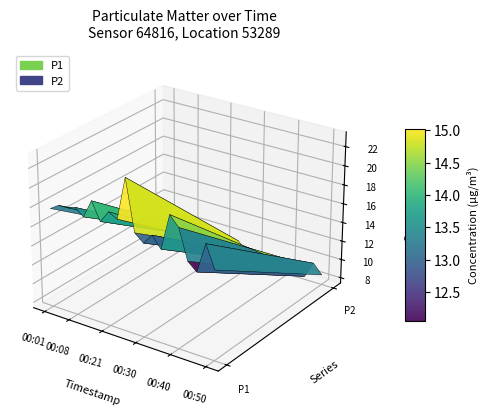

Reading left to right, list all the values displayed in this chart.

P1: 00:01=17.8	00:03=18.4	00:06=18.4	00:08=18.7	00:13=17.9	00:16=19.9	00:18=18.0	00:21=19.2	00:23=18.8	00:26=23.2	00:28=17.9	00:30=17.1	00:33=18.2	00:35=17.1	00:38=20.8	00:40=19.8	00:43=16.7	00:45=15.9	00:47=19.0	00:50=16.7
P2: 00:01=8.1	00:03=8.9	00:06=8.8	00:08=8.7	00:13=9.0	00:16=9.3	00:18=8.9	00:21=8.7	00:23=8.7	00:26=9.5	00:28=8.6	00:30=8.2	00:33=8.5	00:35=8.1	00:38=8.6	00:40=9.1	00:43=7.8	00:45=7.8	00:47=9.5	00:50=8.5